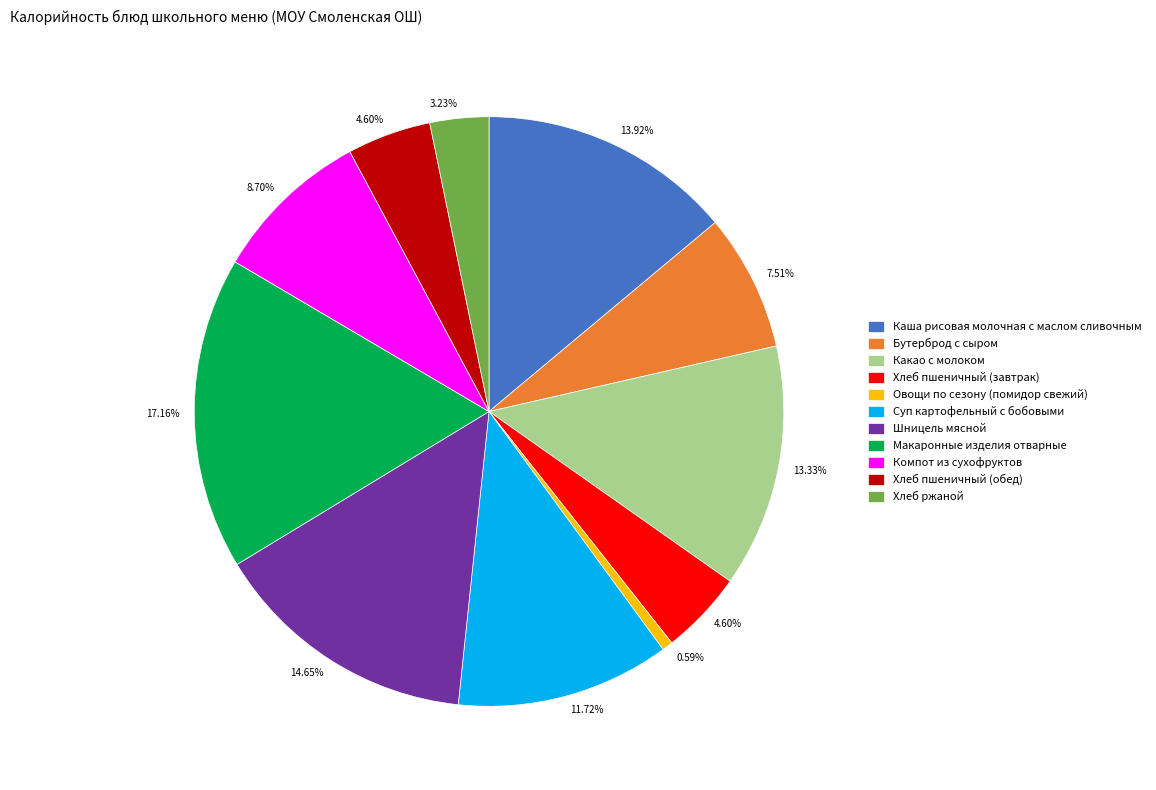

Approximately how many times larger is the value at Шницель мясной compared to Хлеб пшеничный (обед)?

3.2